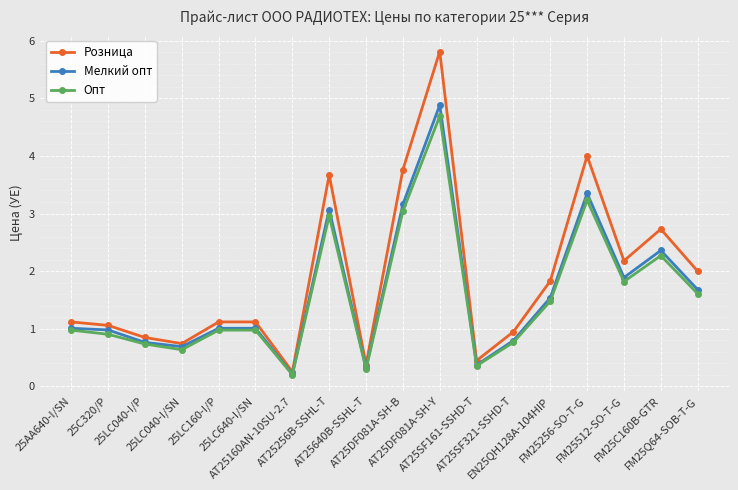

True or false: Опт has a value of 1.3 at 25C320/P.

False